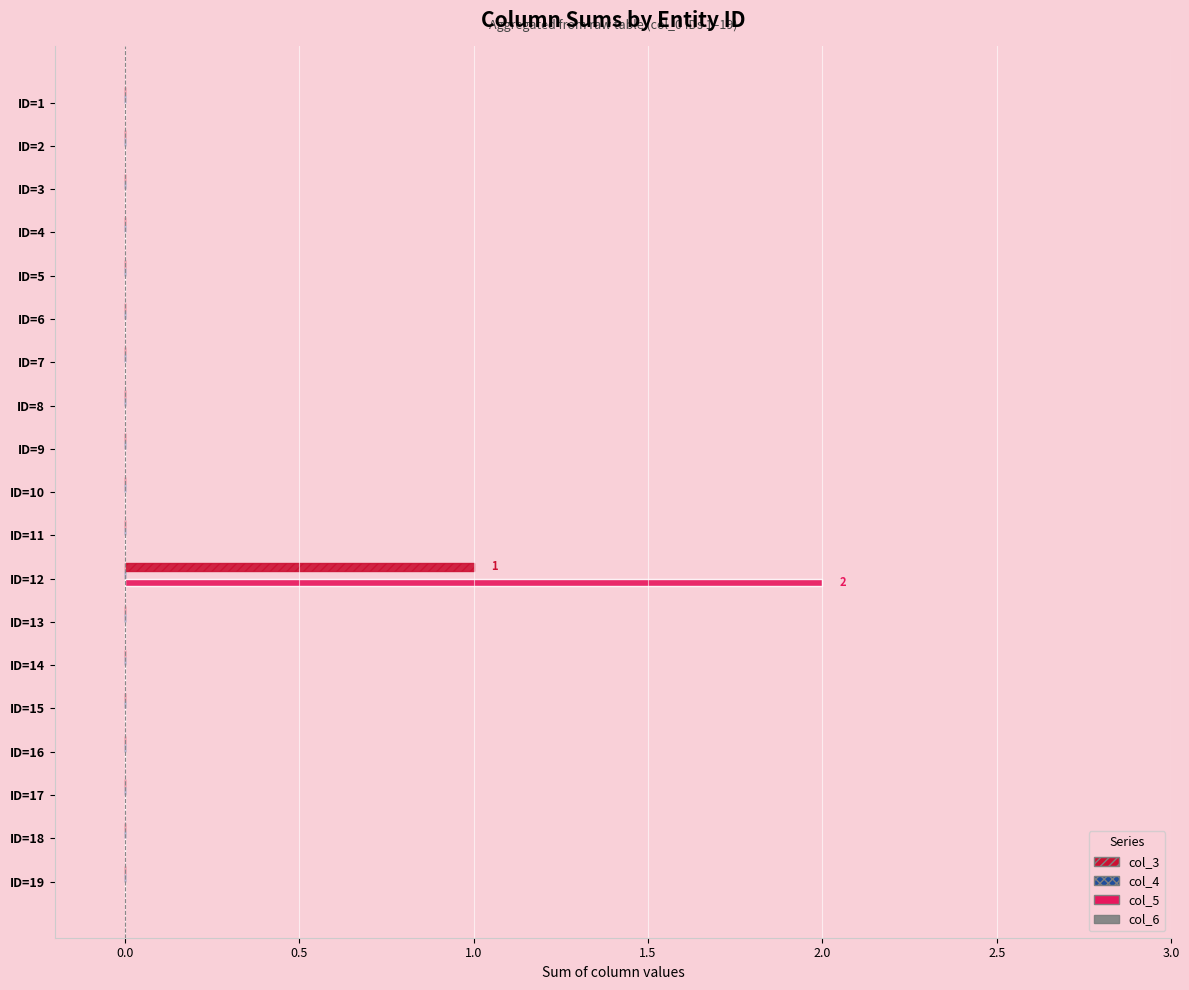

Which series has the largest range (max minus min)?

col_5